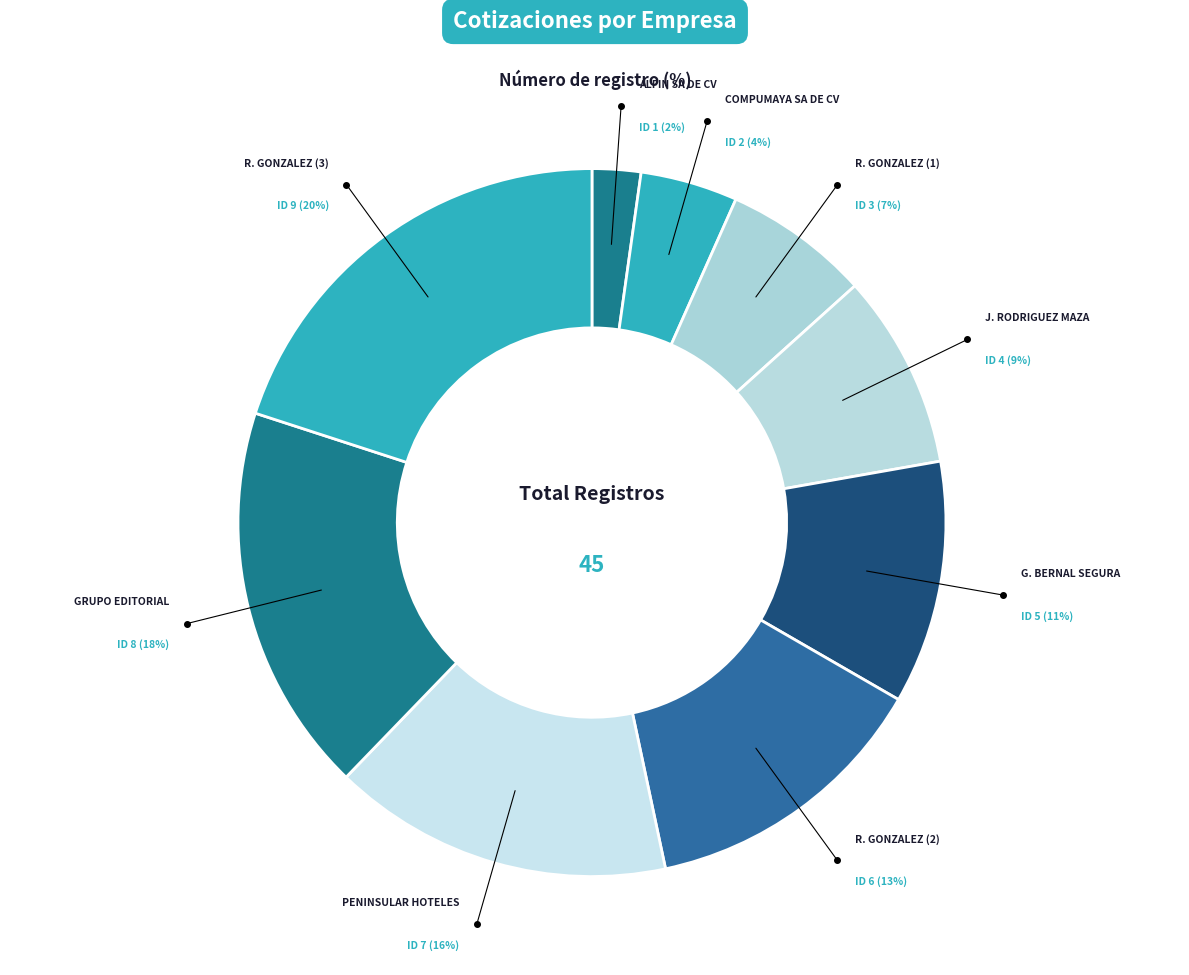

What is the smallest slice in the pie chart?

COMERCIALIZADORA ALFIN SA DE CV